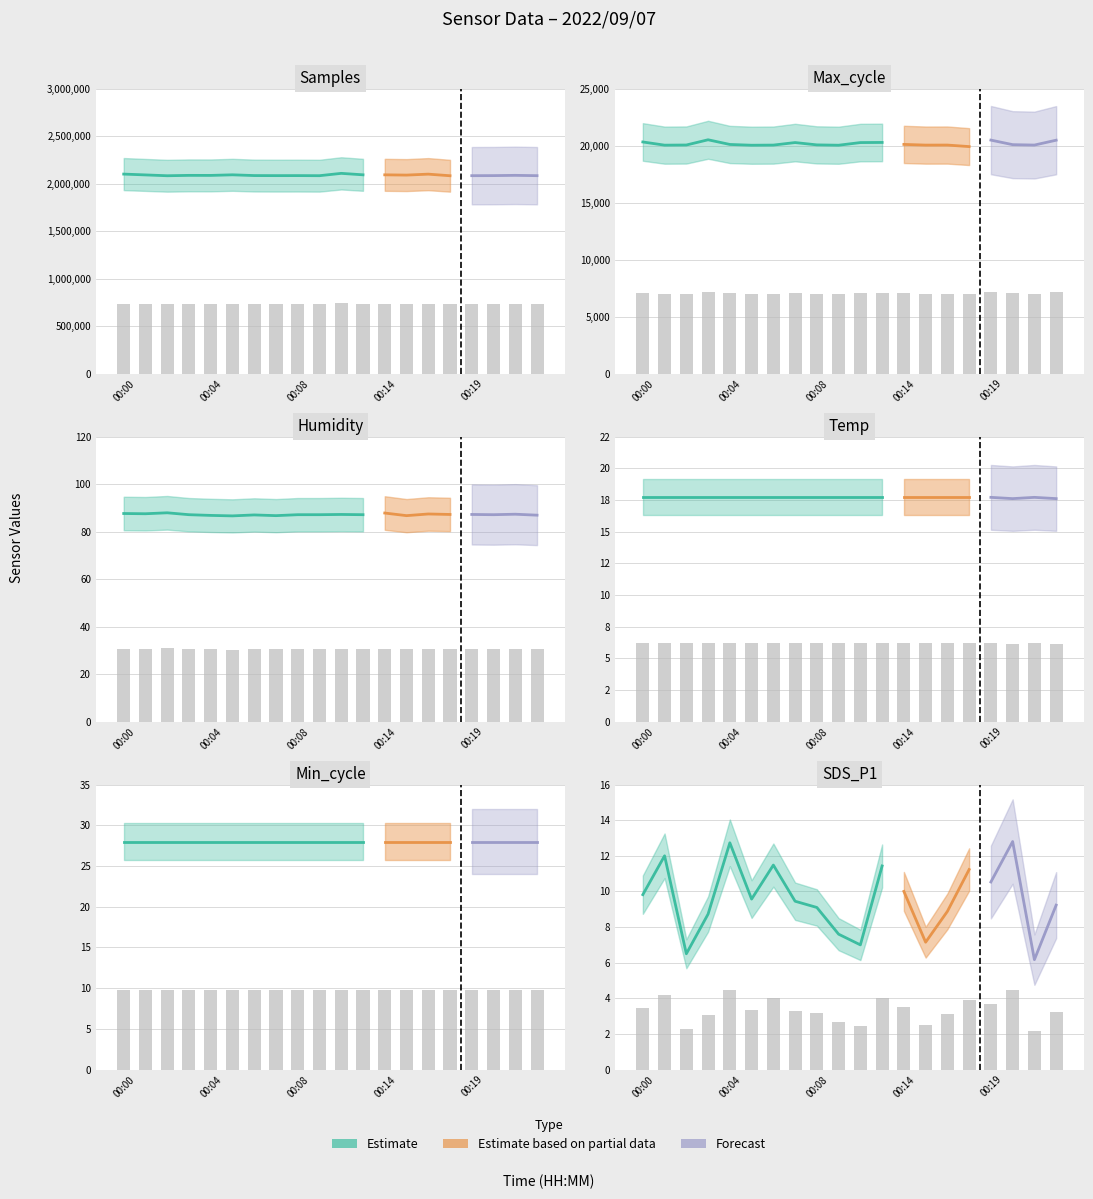

What is the difference between the second highest and second lowest values in the Samples series?

6089.7